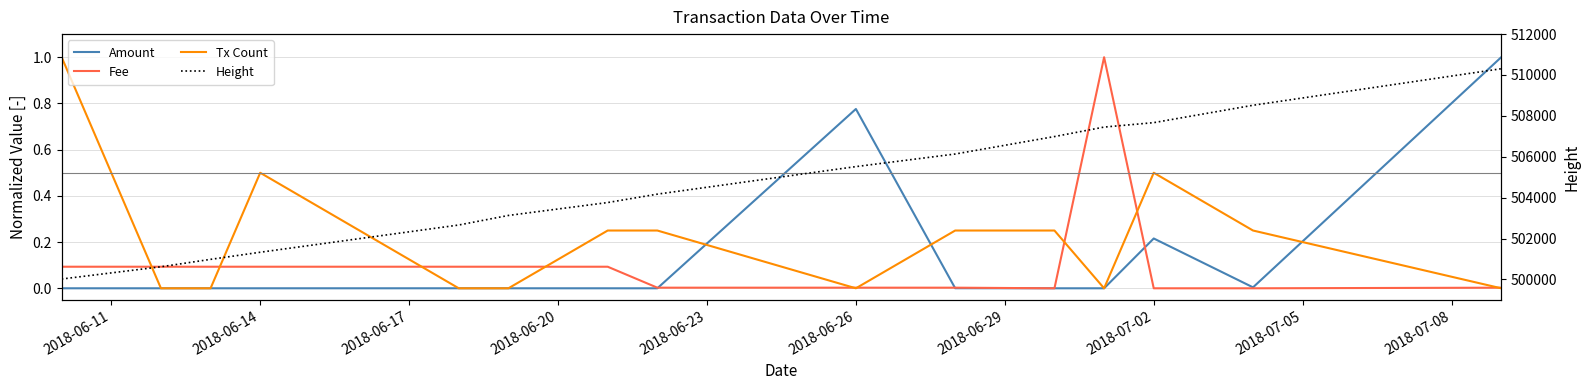

Which series has the widest spread of values?

Height